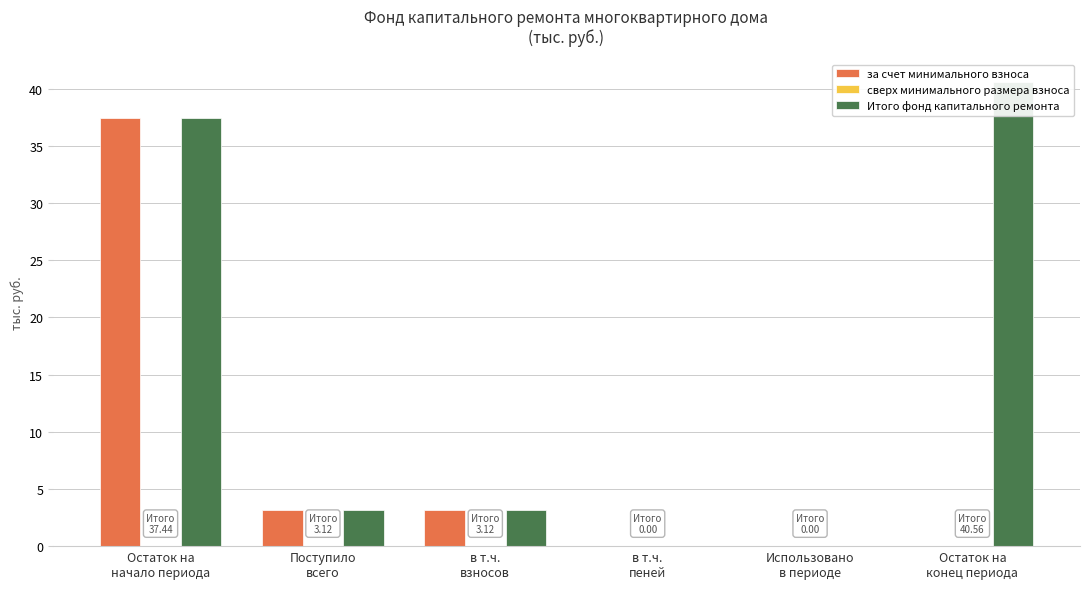

Count the number of categories in the chart.

6